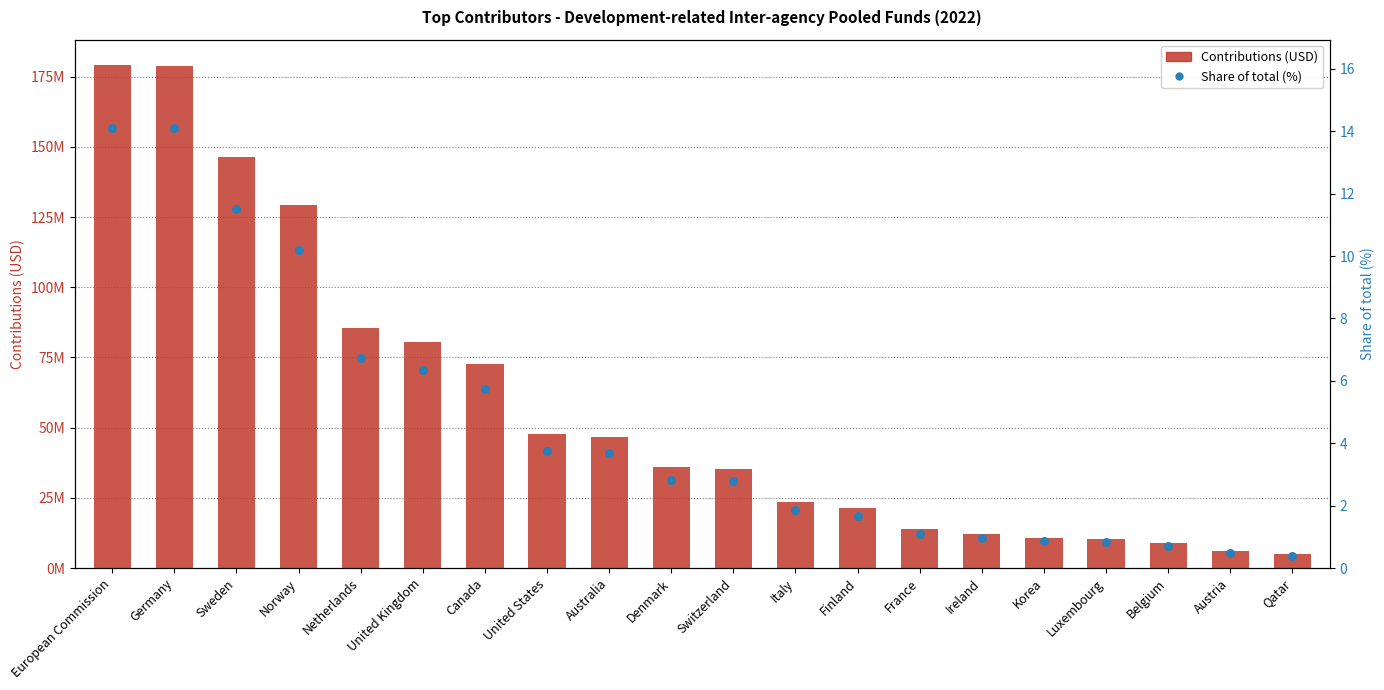

Which series has the widest spread of Y values?

Contributions (USD)